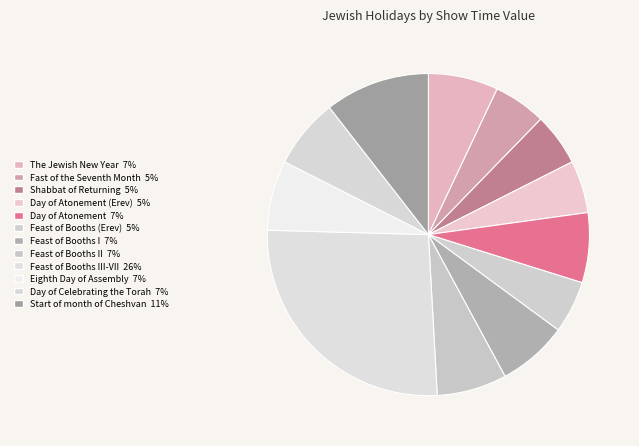

Count the number of slices in the pie.

12